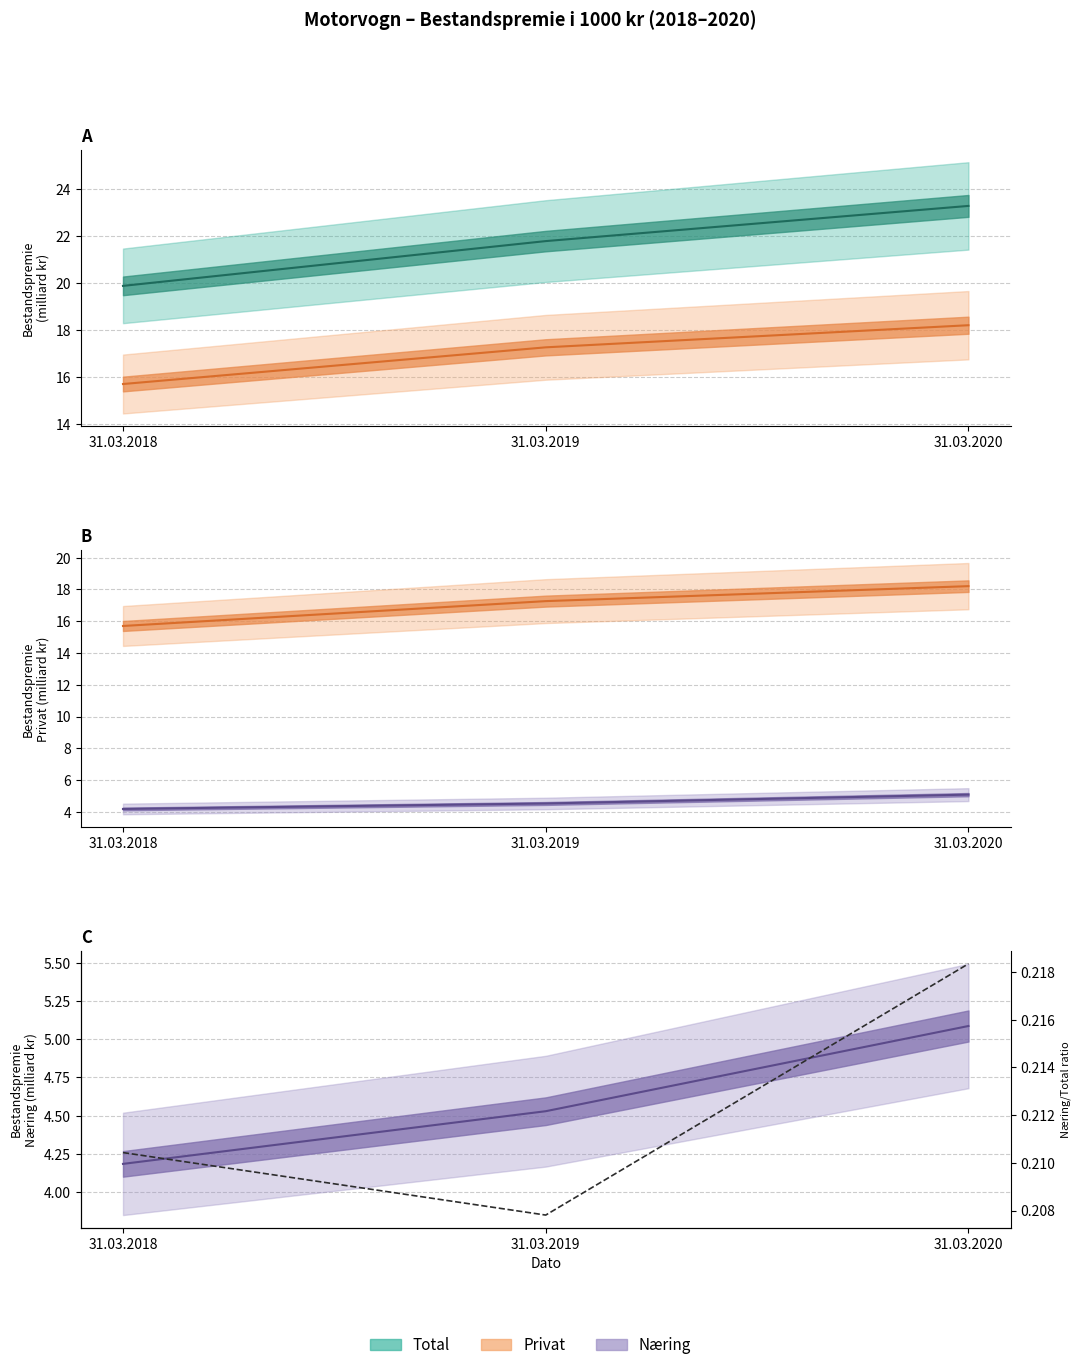

Reading right to left, what are all the values shown in this chart?

Total (line): 31.03.2020=23.3	31.03.2019=21.8	31.03.2018=19.9
Privat (line): 31.03.2020=18.2	31.03.2019=17.3	31.03.2018=15.7
Næring (line): 31.03.2020=5.1	31.03.2019=4.5	31.03.2018=4.2
Næring/Total ratio: 31.03.2020=0.2	31.03.2019=0.2	31.03.2018=0.2